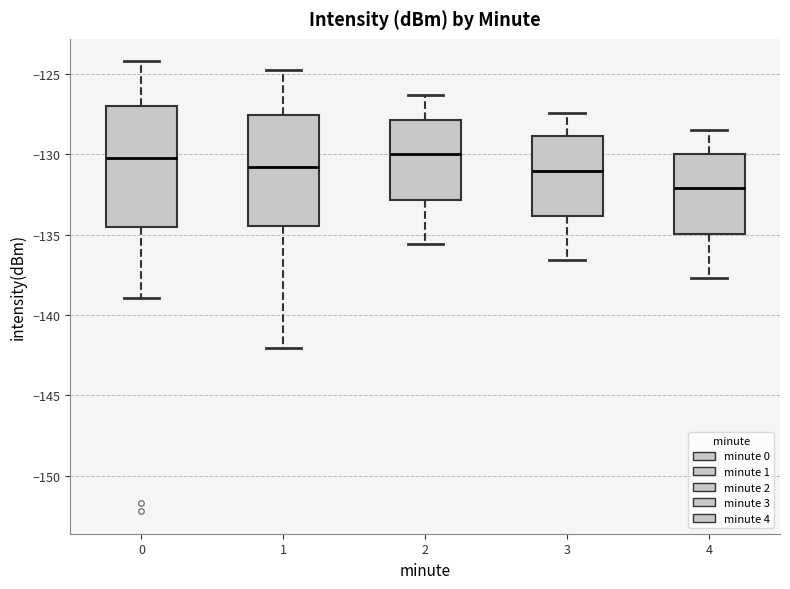

Which box is the tallest, from its lower edge to its upper edge?

0